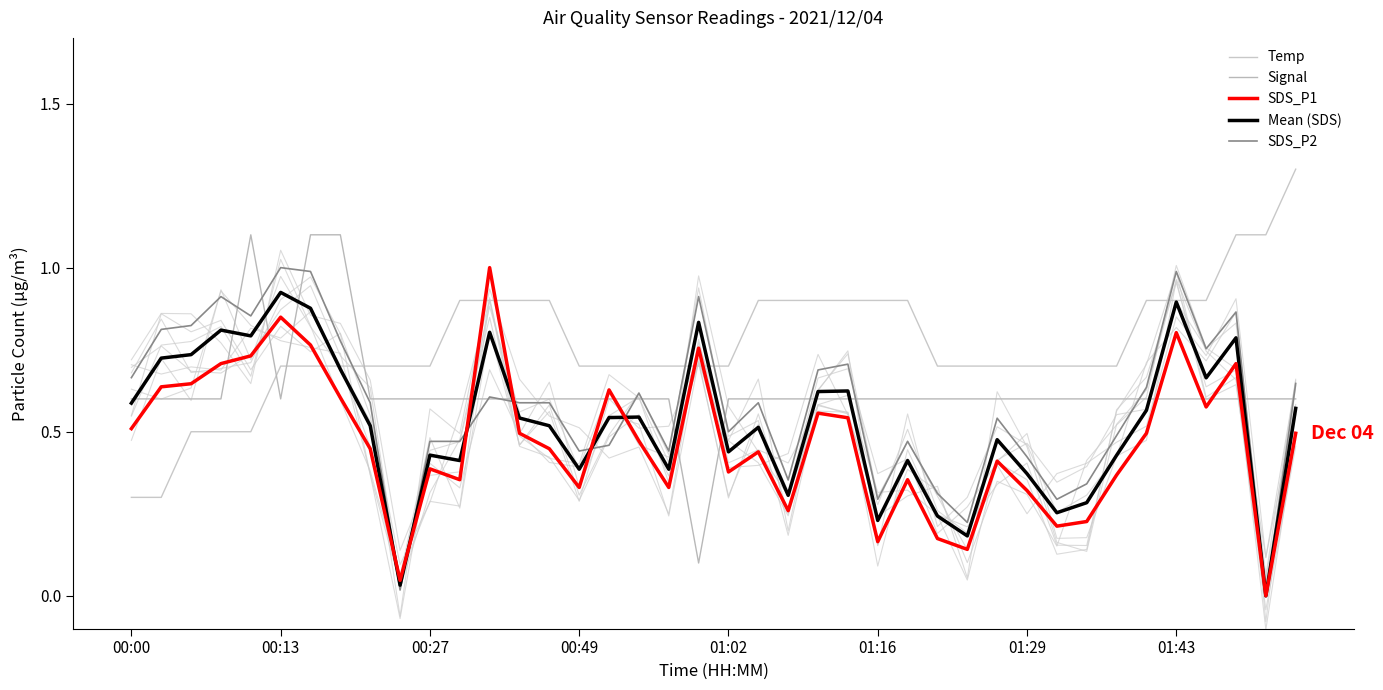

Does the chart display data point markers on the line(s)?

No